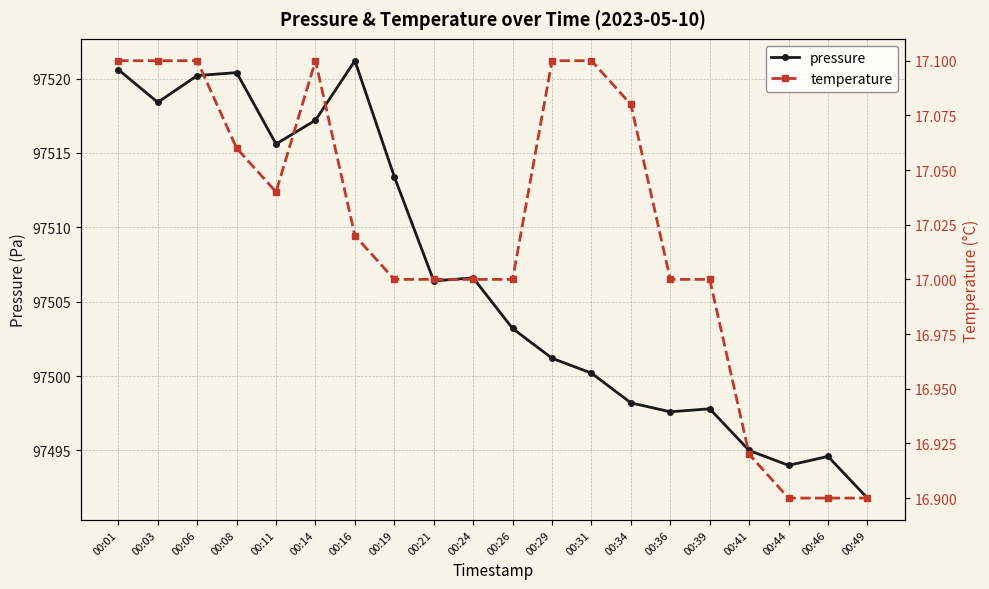

What is the sum of the pressure values at 00:26 and 00:36?

195000.8